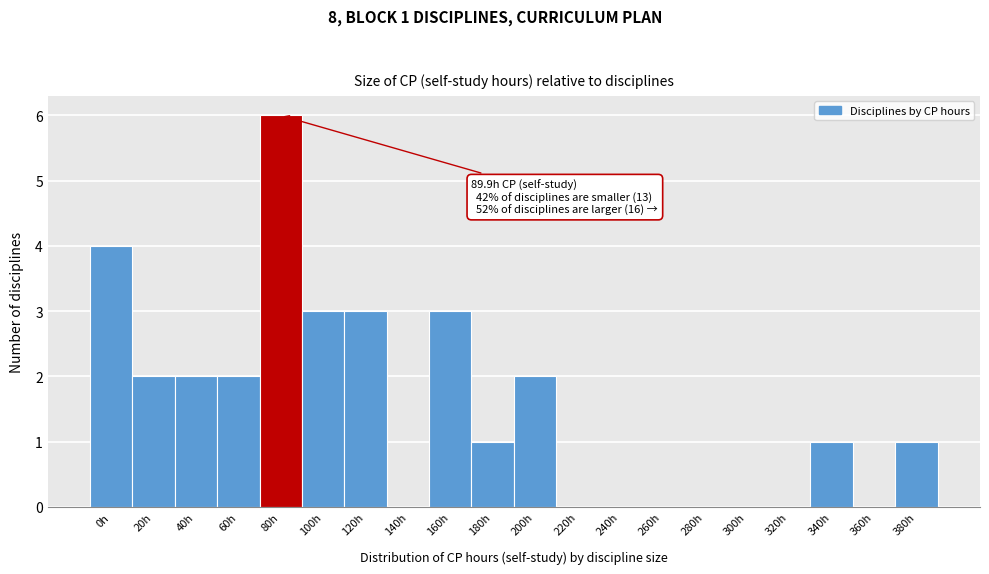

Reading left to right, extract all data points from this chart.

0h=4	20h=2	40h=2	60h=2	80h=6	100h=3	120h=3	140h=0	160h=3	180h=1	200h=2	220h=0	240h=0	260h=0	280h=0	300h=0	320h=0	340h=1	360h=0	380h=1